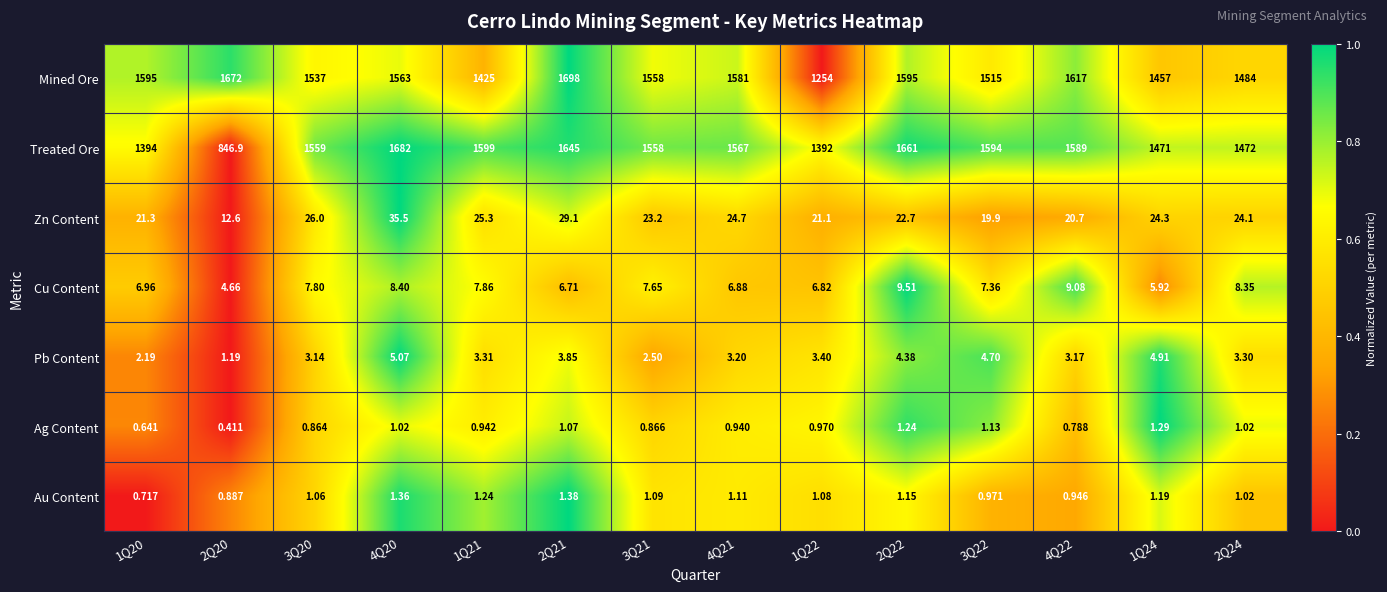

What is the difference between the highest and lowest values at 2Q21?

1696.9